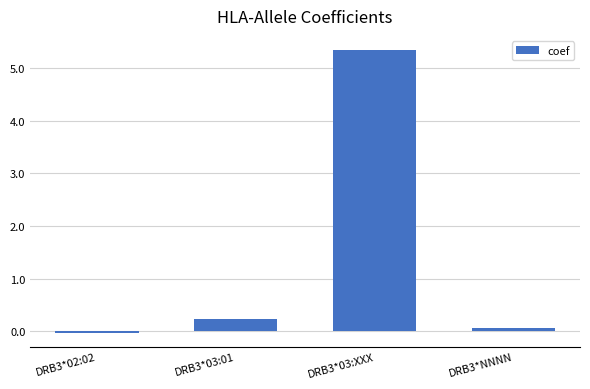

How many values exceed 0?

3